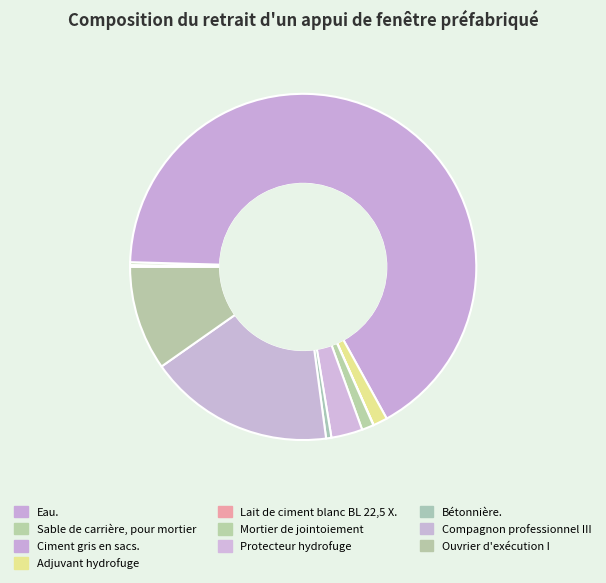

Is there a majority slice in this chart?

Yes